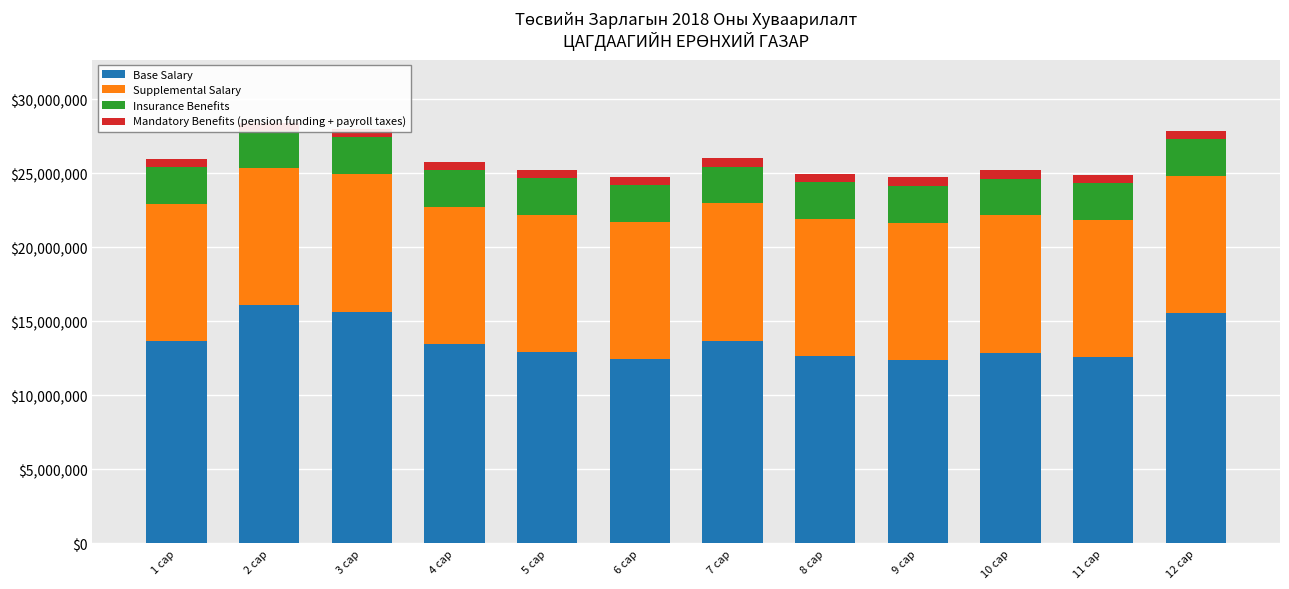

Rank the categories by Supplemental Salary value from highest to lowest.

3 сар, 12 сар, 2 сар, 1 сар, 4 сар, 5 сар, 6 сар, 7 сар, 8 сар, 9 сар, 10 сар, 11 сар